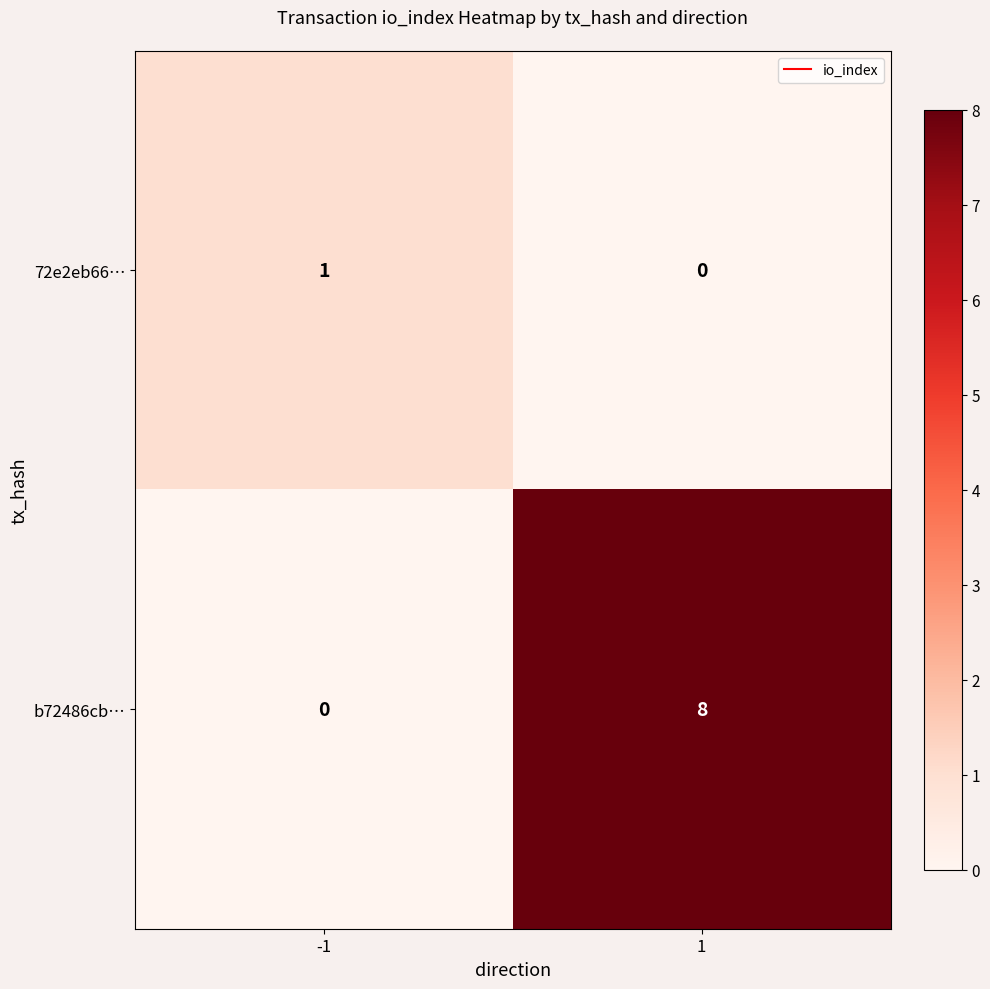

Reading right to left, list all the values displayed in this chart.

72e2eb66…: 0	1
b72486cb…: 8	0